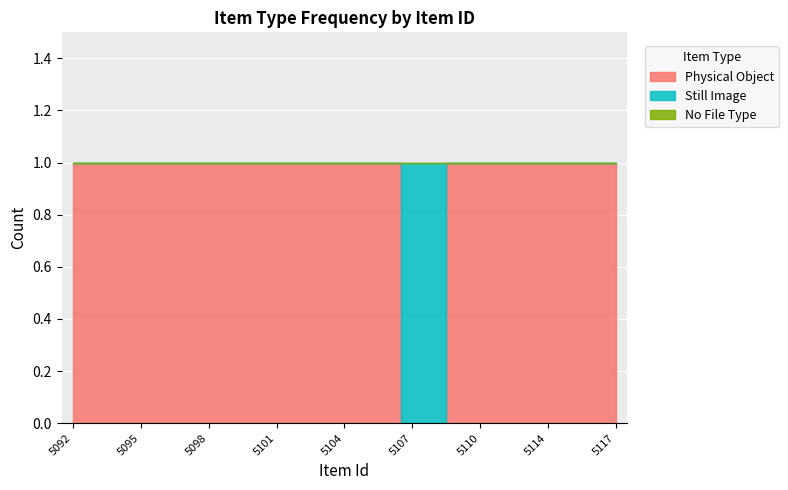

What are all the series names shown in the legend?

Physical Object, Still Image, No File Type